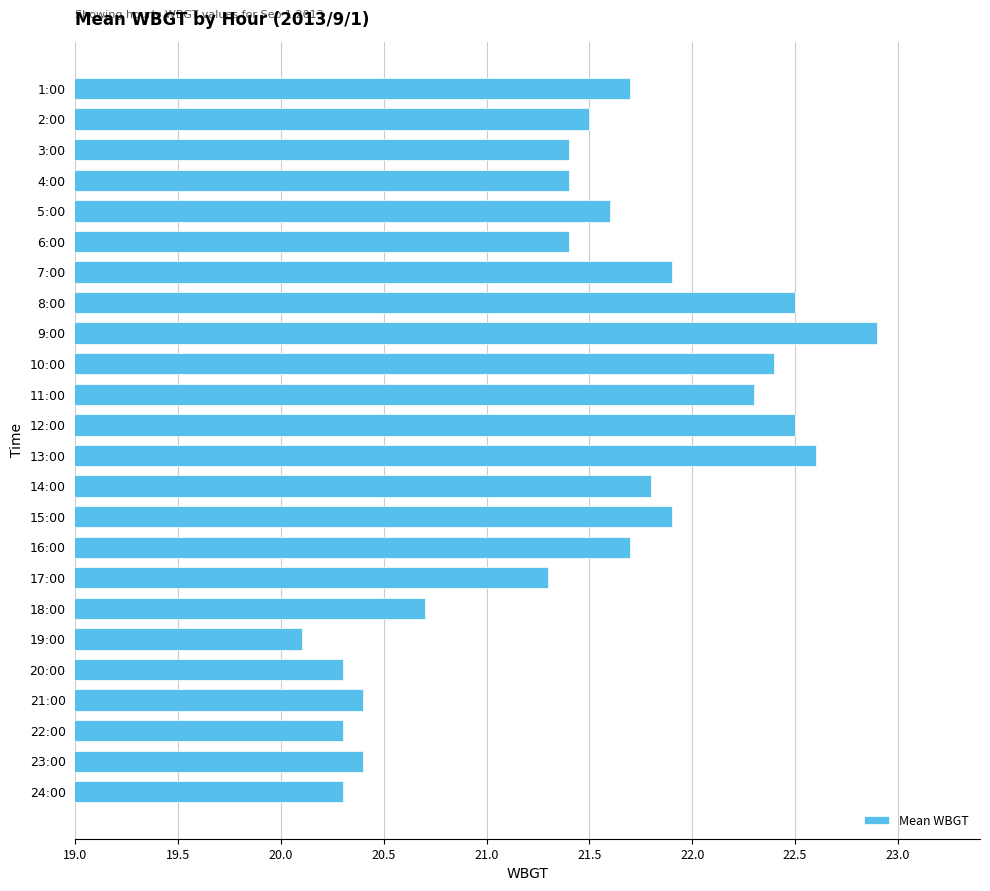

What is the label of the 23rd bar from the bottom?

2:00